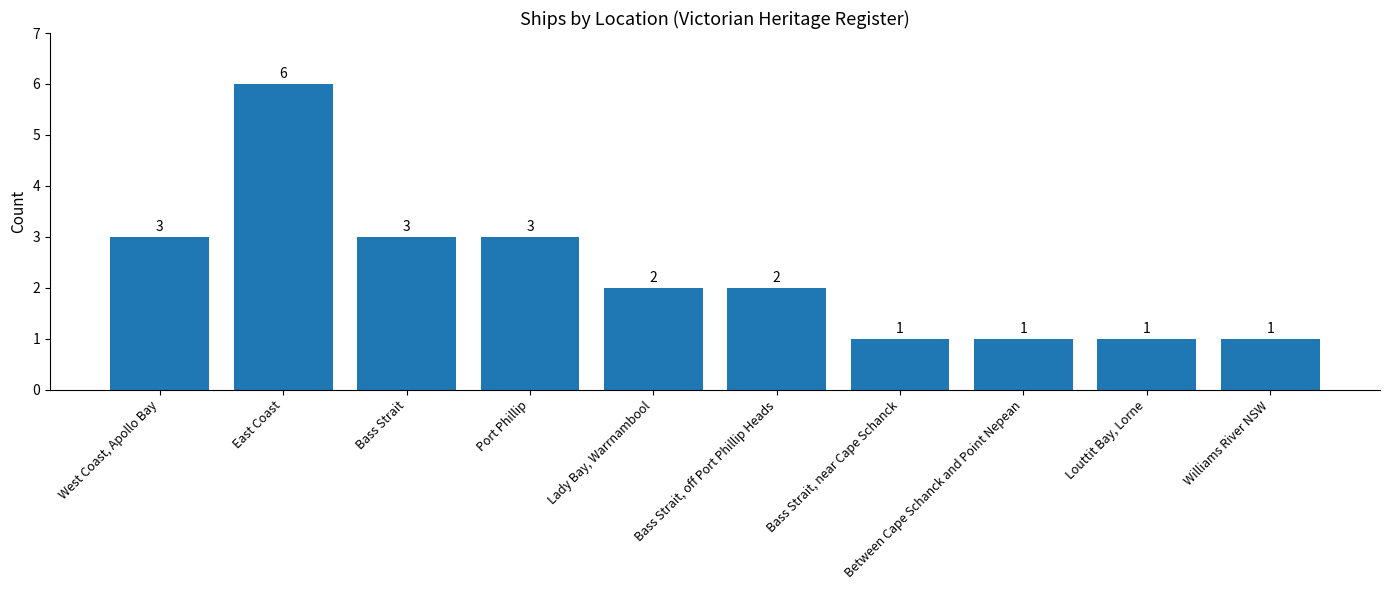

How many data points are less than 2?

4